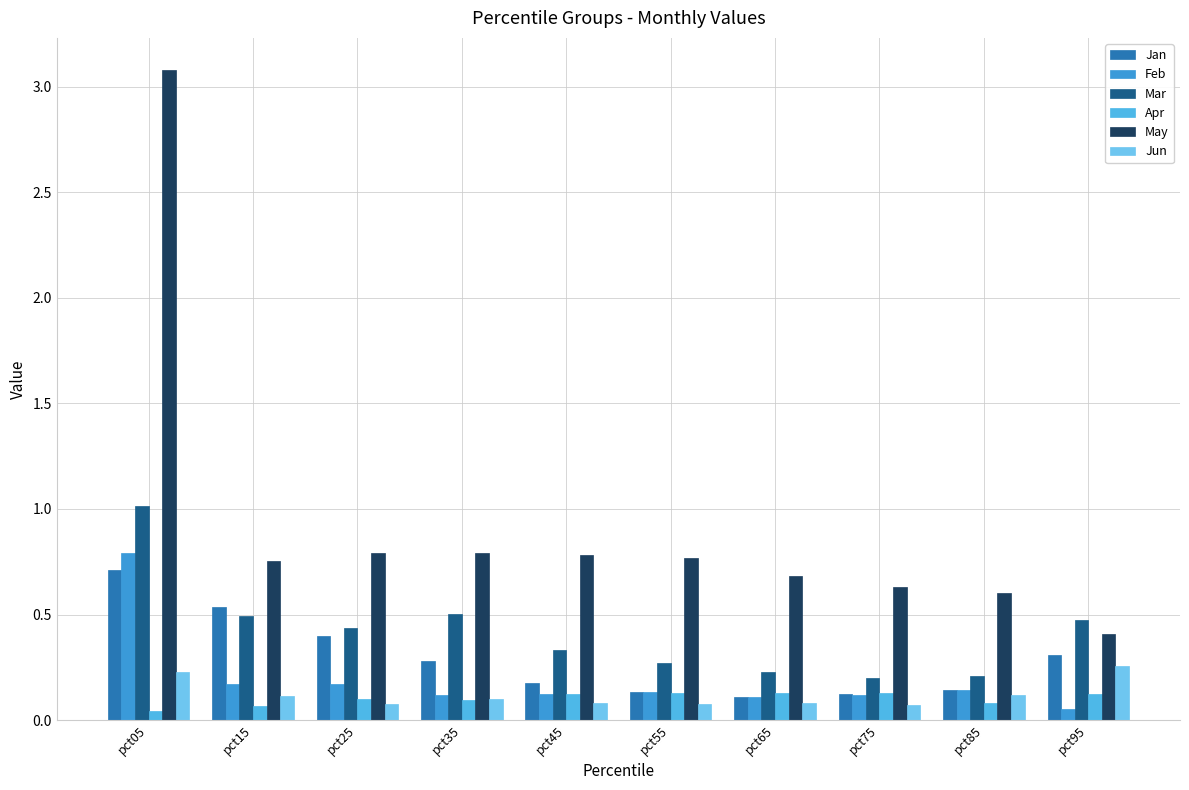

Between pct25 and pct75, which is larger?

pct25